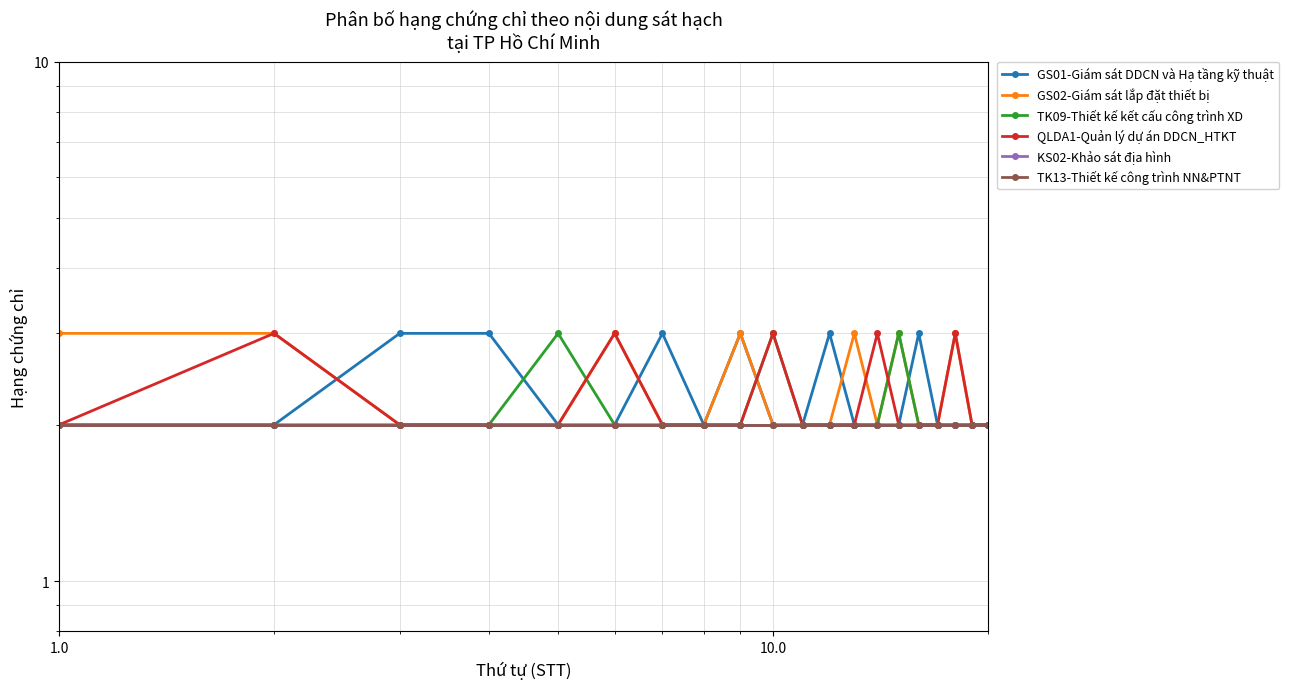

Reading left to right, transcribe all the data shown in this chart.

GS01-Giám sát DDCN và Hạ tầng kỹ thuật: 2	2	3	3	2	2	3	2	3	2	2	3	2	2	2	3	2	2	2	2
GS02-Giám sát lắp đặt thiết bị: 3	3	2	2	2	3	2	2	3	2	2	2	3	2	3	2	2	3	2	2
TK09-Thiết kế kết cấu công trình XD: 2	2	2	2	3	2	2	2	2	3	2	2	2	2	3	2	2	2	2	2
QLDA1-Quản lý dự án DDCN_HTKT: 2	3	2	2	2	3	2	2	2	3	2	2	2	3	2	2	2	3	2	2
KS02-Khảo sát địa hình: 2	2	2	2	2	2	2	2	2	2	2	2	2	2	2	2	2	2	2	2
TK13-Thiết kế công trình NN&PTNT: 2	2	2	2	2	2	2	2	2	2	2	2	2	2	2	2	2	2	2	2